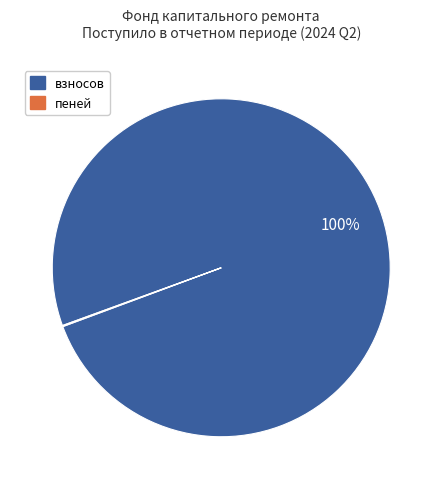

Does any single category account for the majority?

Yes